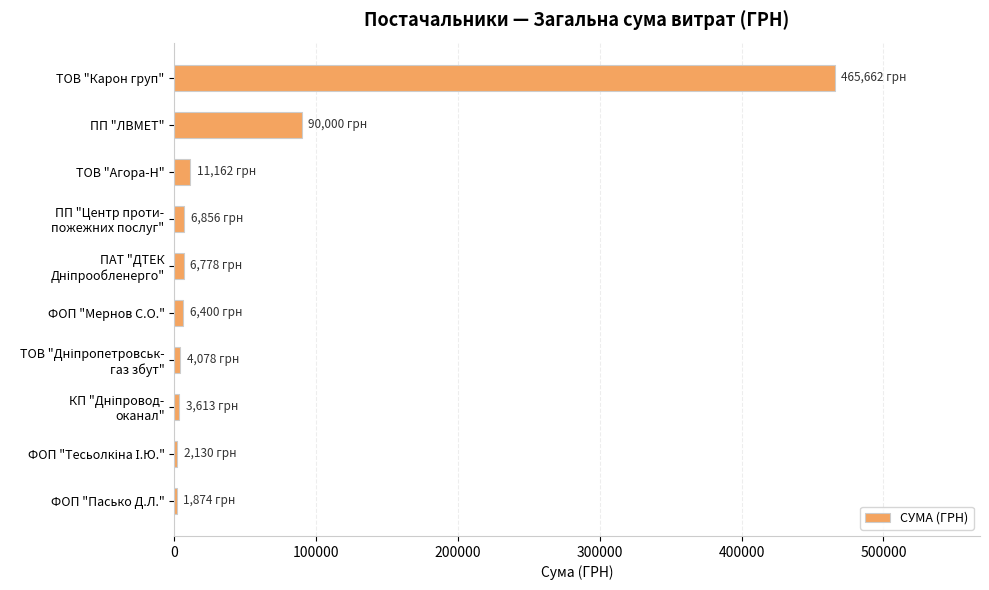

Which has a higher value, ПП "ЛВМЕТ" or ФОП "Мернов С.О."?

ПП "ЛВМЕТ"